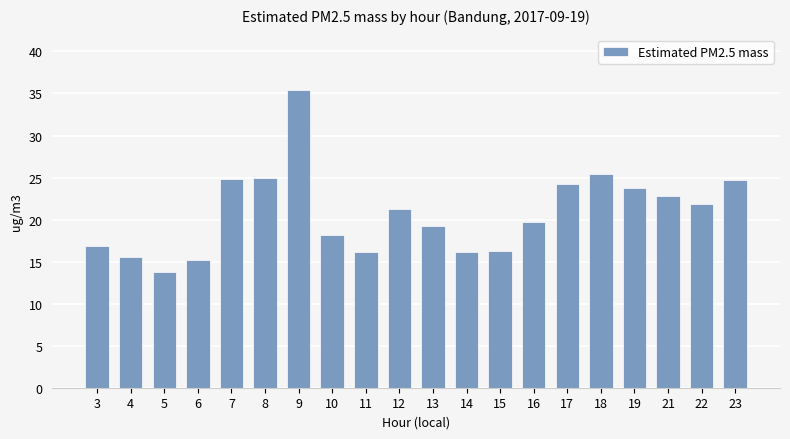

What is the sum of the values at 10 and 6?

33.4